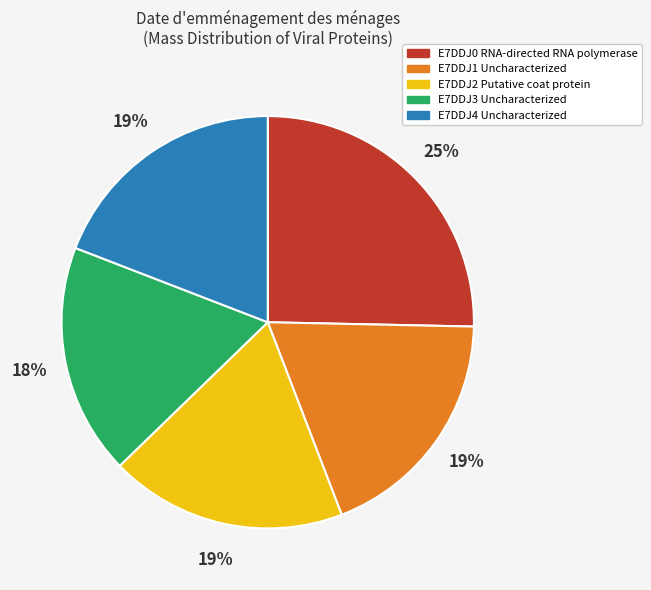

Does any single category account for the majority?

No